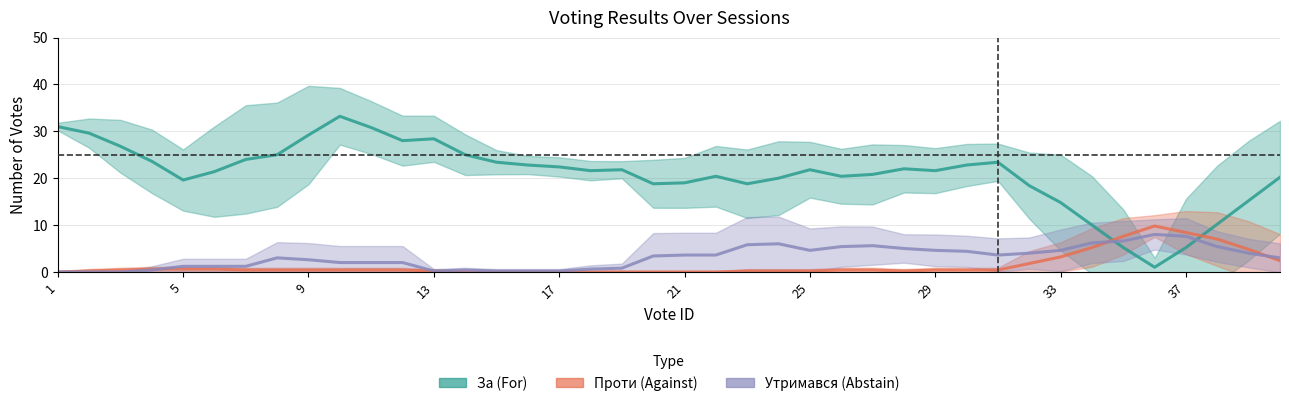

What is the value of the Проти (Against) point at the 3rd from the left?

0.4